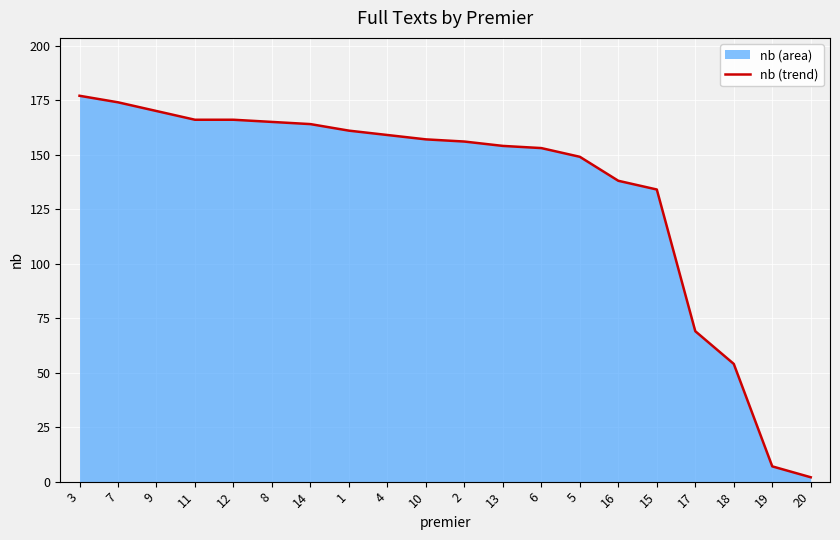

The value at 15 is 134. True or false?

True